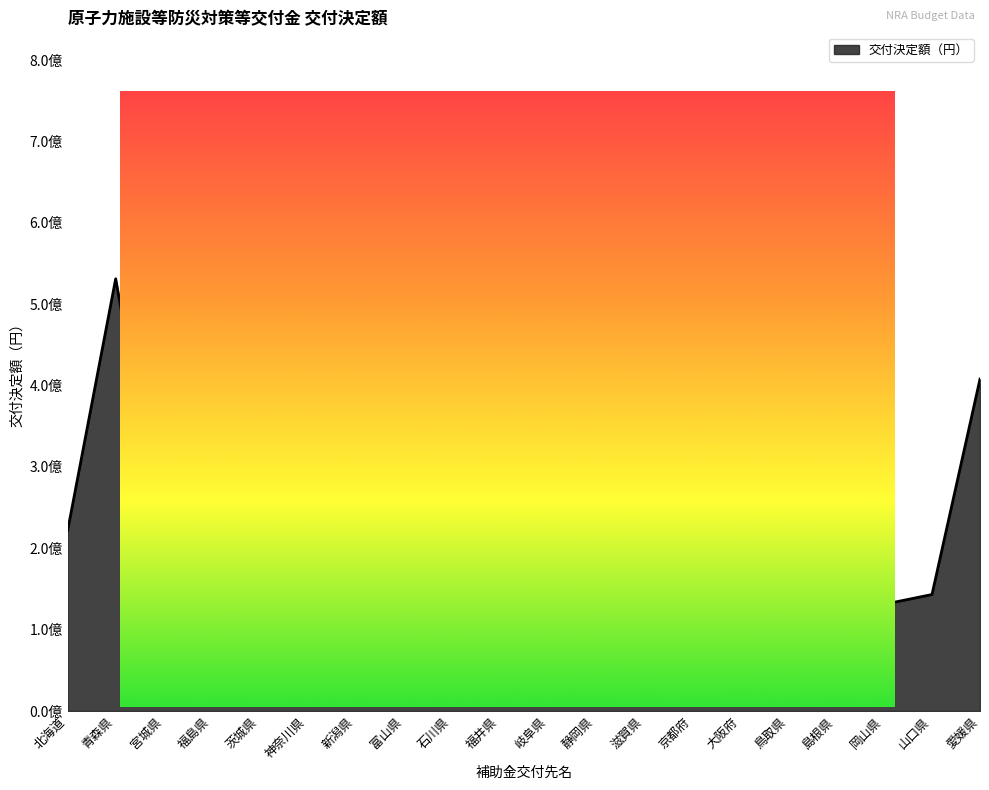

What position from the left is 鳥取県?

16